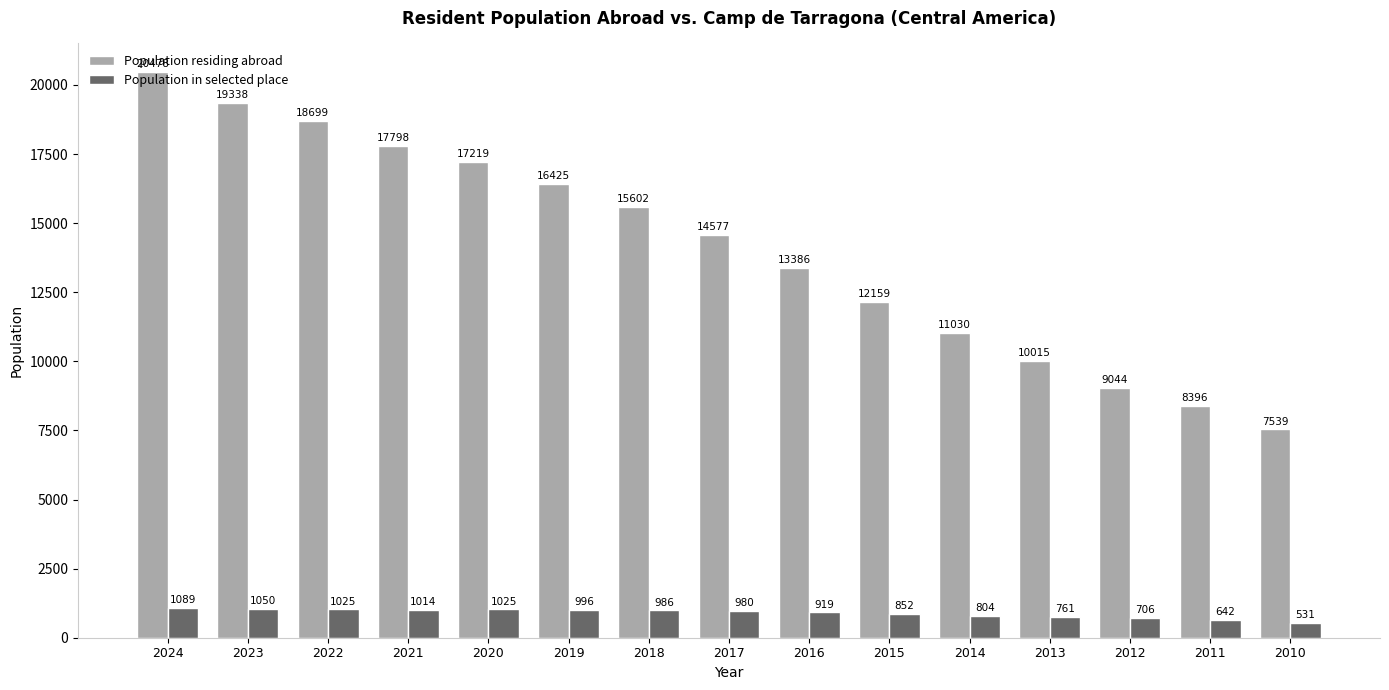

What is the sum of all Population in selected place values?

13380